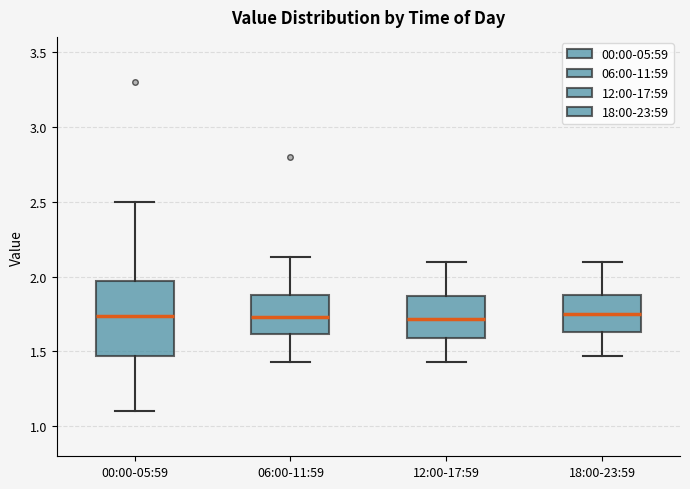

Where does the lower whisker of the box for 12:00-17:59 end on the y-axis? The values are not printed on the chart, so give them approximately, as read against the axis.

1.45